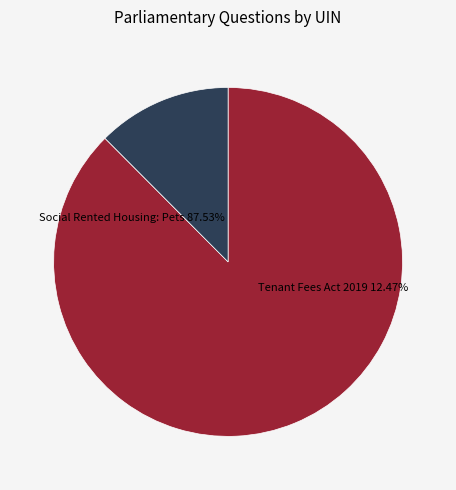

Which slice represents more than half of the pie?

Social Rented Housing: Pets